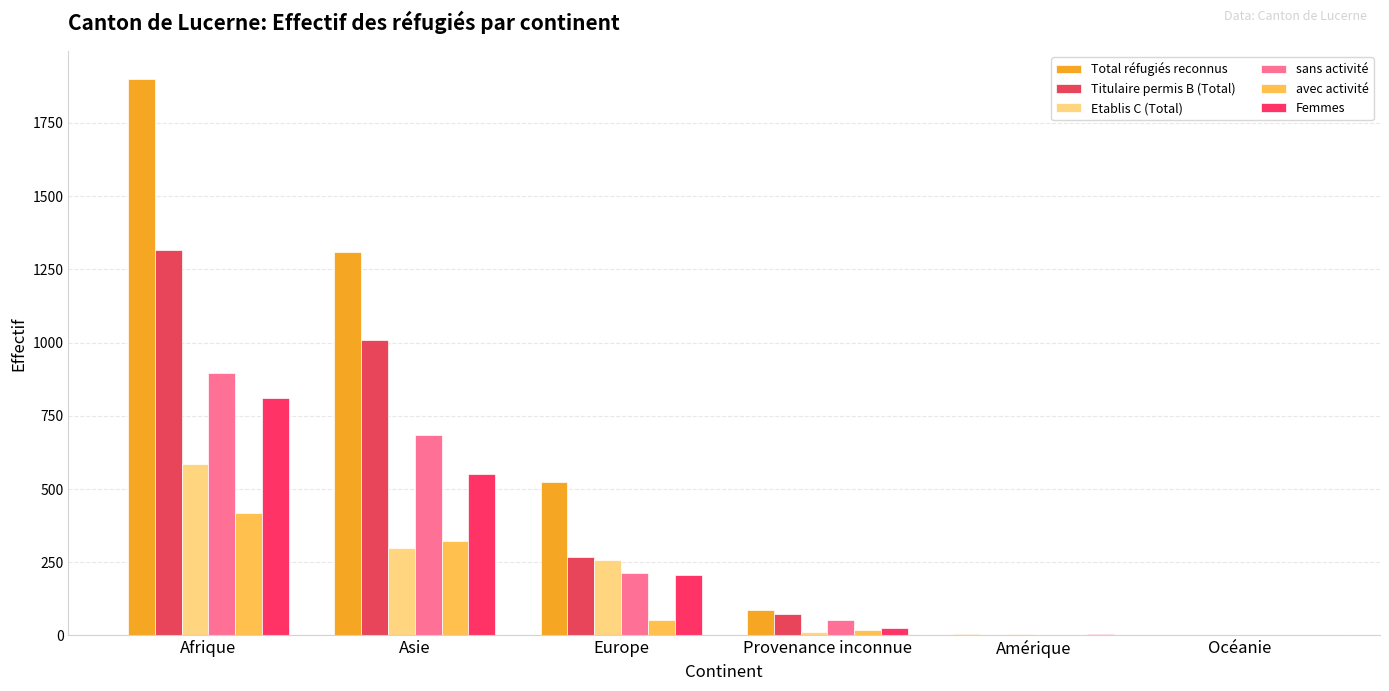

What is the value of the Total réfugiés reconnus bar at the 5th from the left?

6